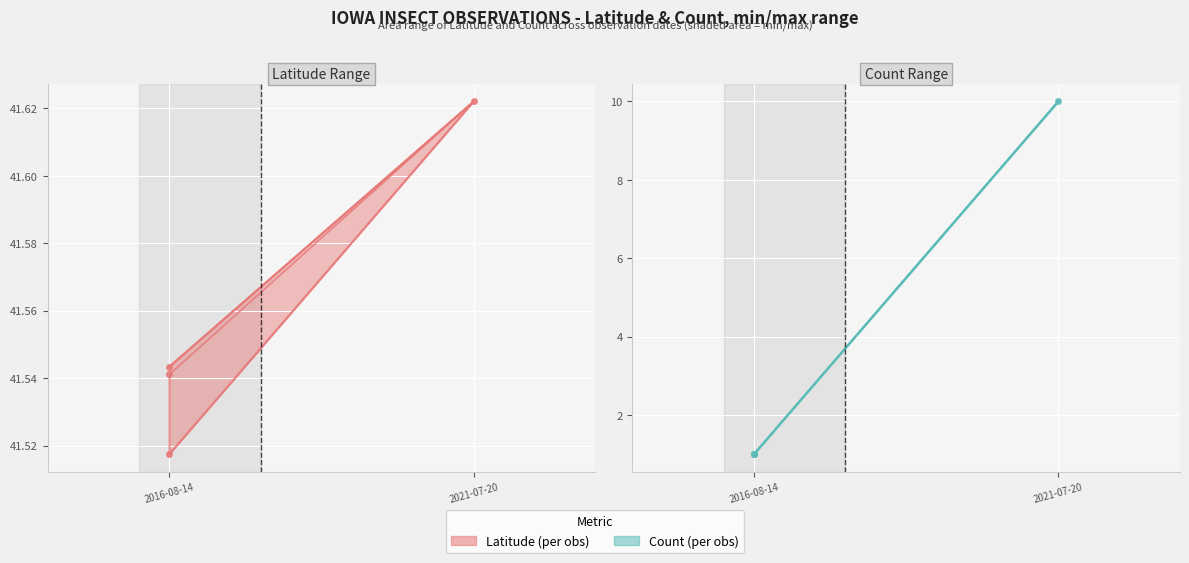

At which label is Latitude closest to 41?

2016-08-14